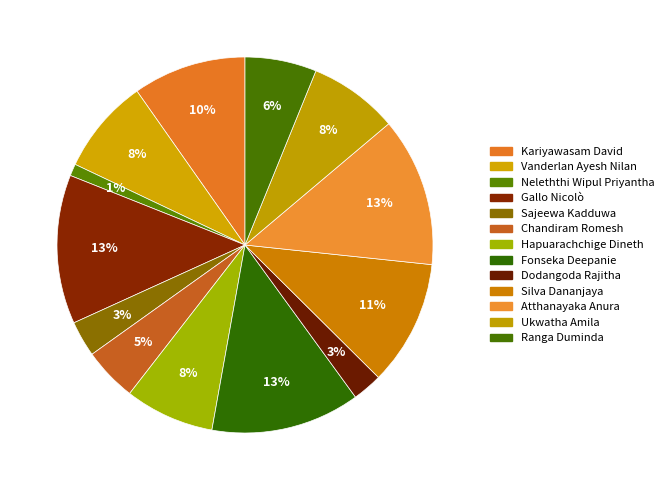

How many slices are in this pie chart?

13